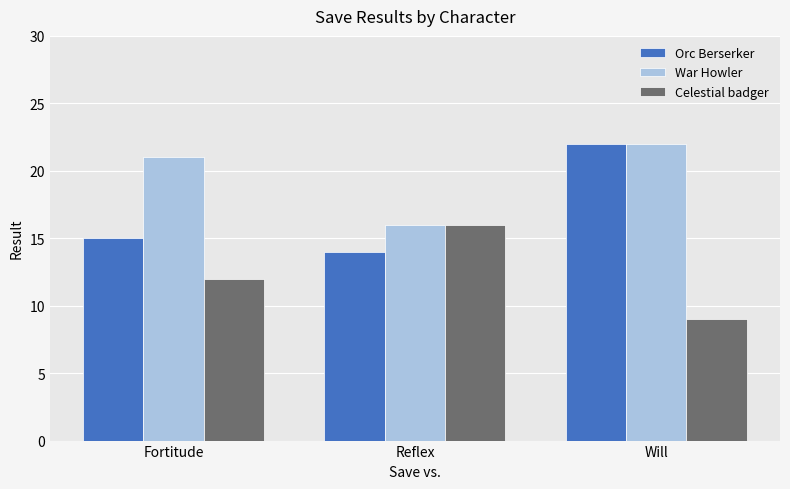

Rank the series by their average value, from lowest to highest.

Celestial badger, Orc Berserker, War Howler